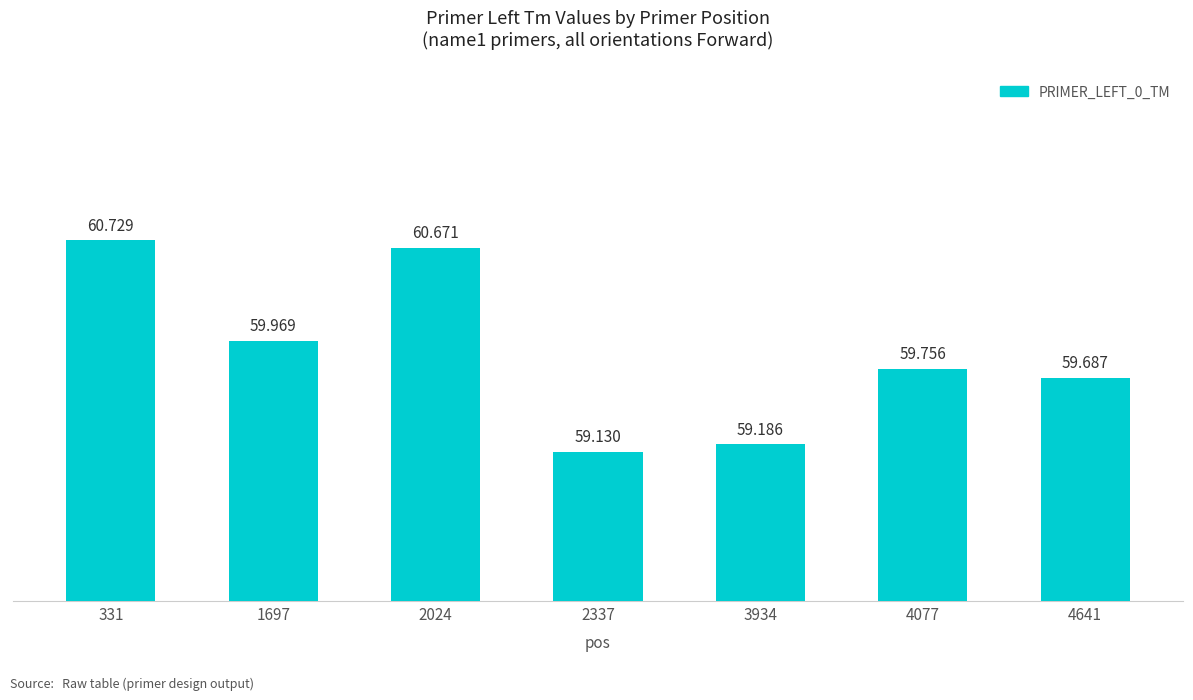

What is the difference between the maximum and minimum values?

1.6